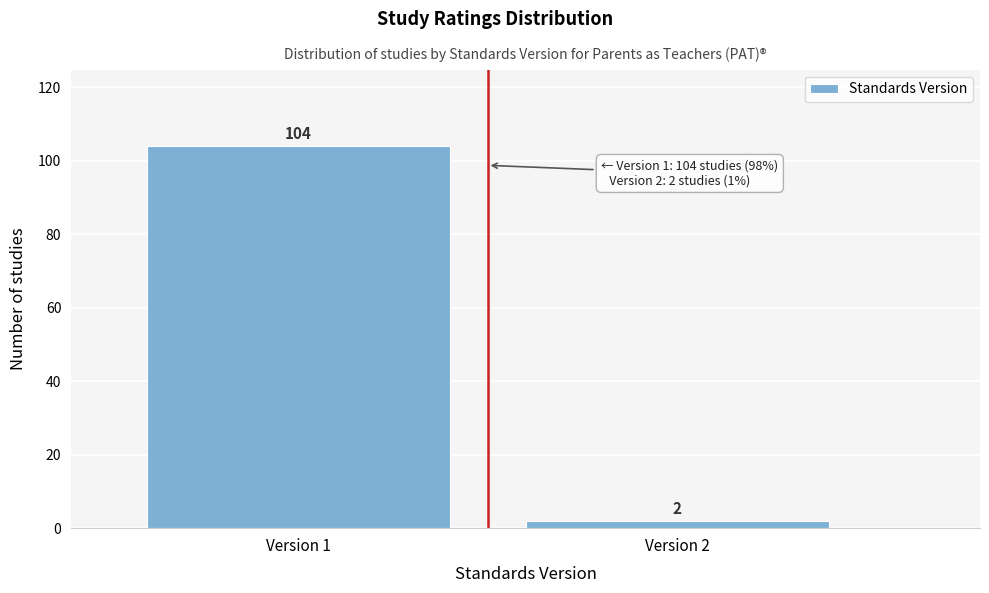

Reading right to left, what are all the values shown in this chart?

2	104